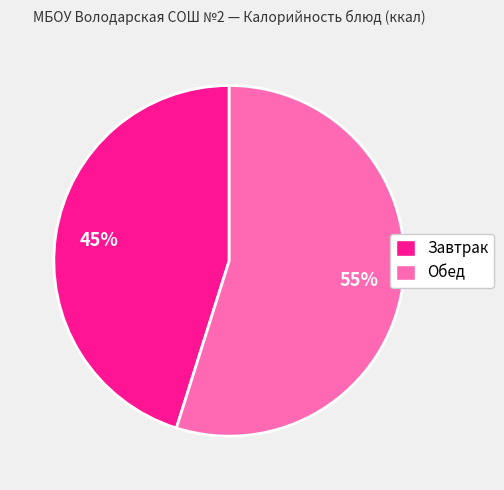

How many segments does this pie chart have?

2